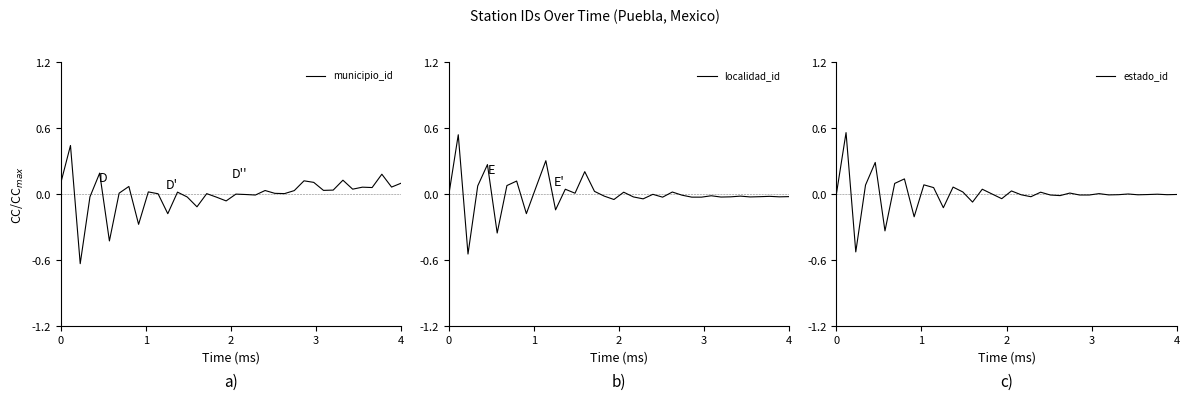

Which series has the largest range (max minus min)?

localidad_id